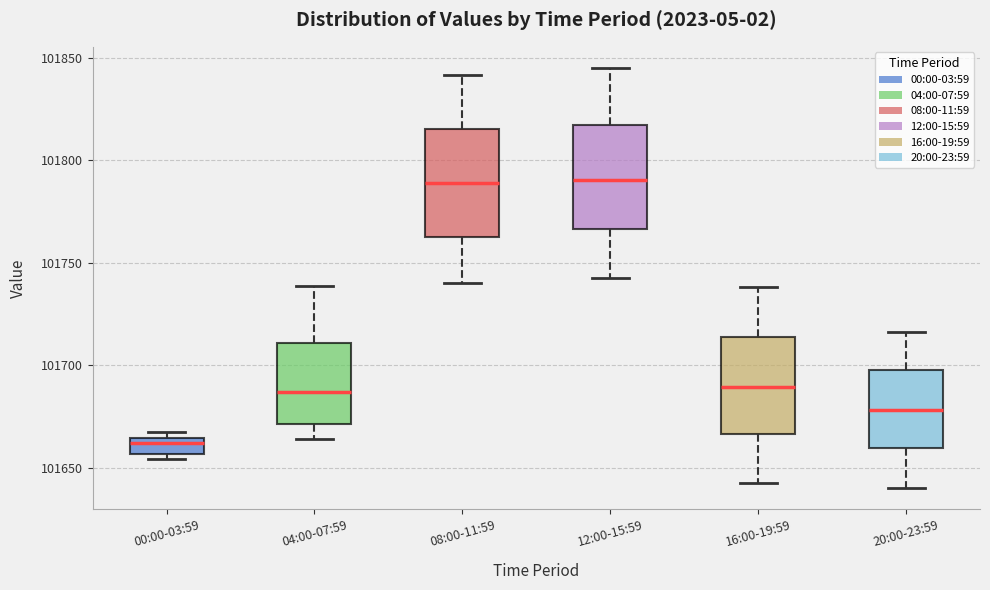

Which box's median line is the lowest?

00:00-03:59